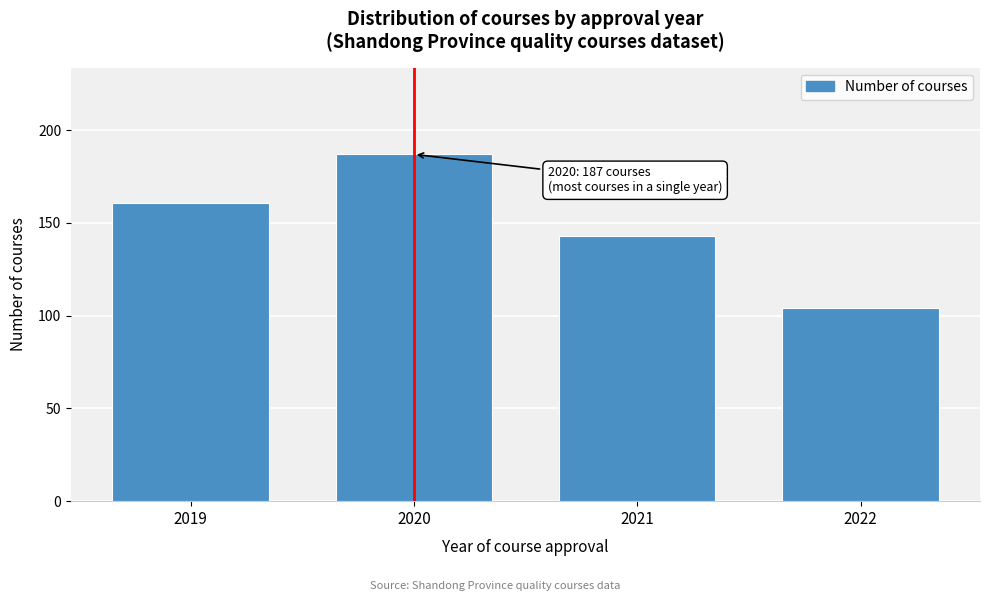

Reading left to right, extract all data points from this chart.

161	187	143	104